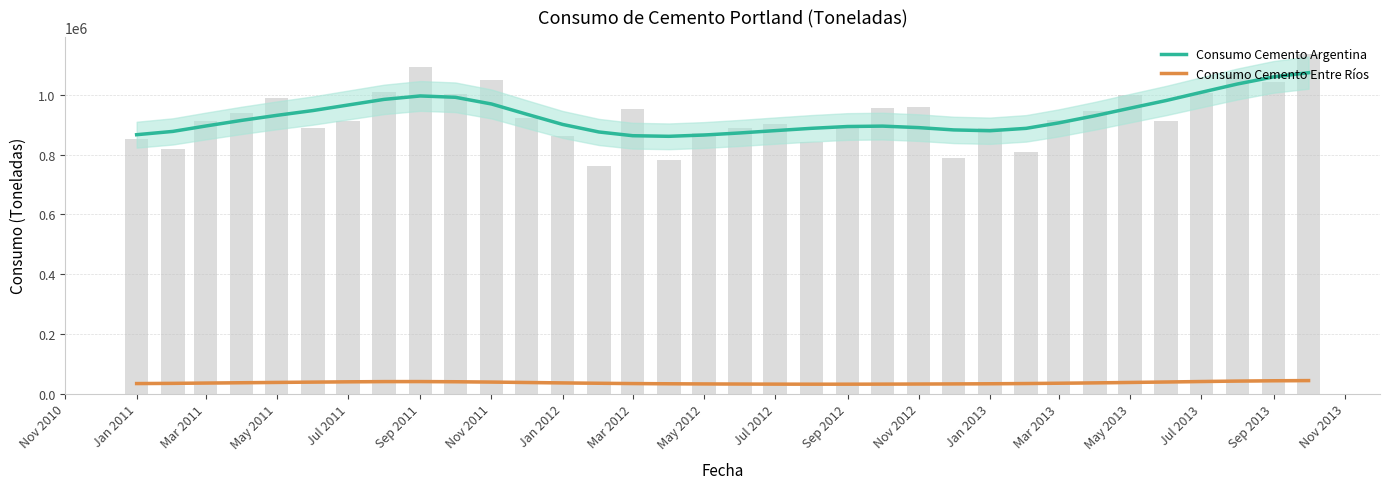

The Consumo Cemento Argentina series shows 412656.3 at Sep 2012. True or false?

False